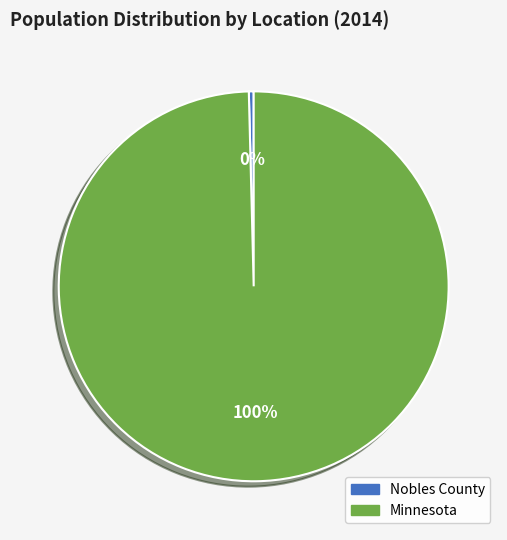

Between Minnesota and Nobles County, which is larger?

Minnesota